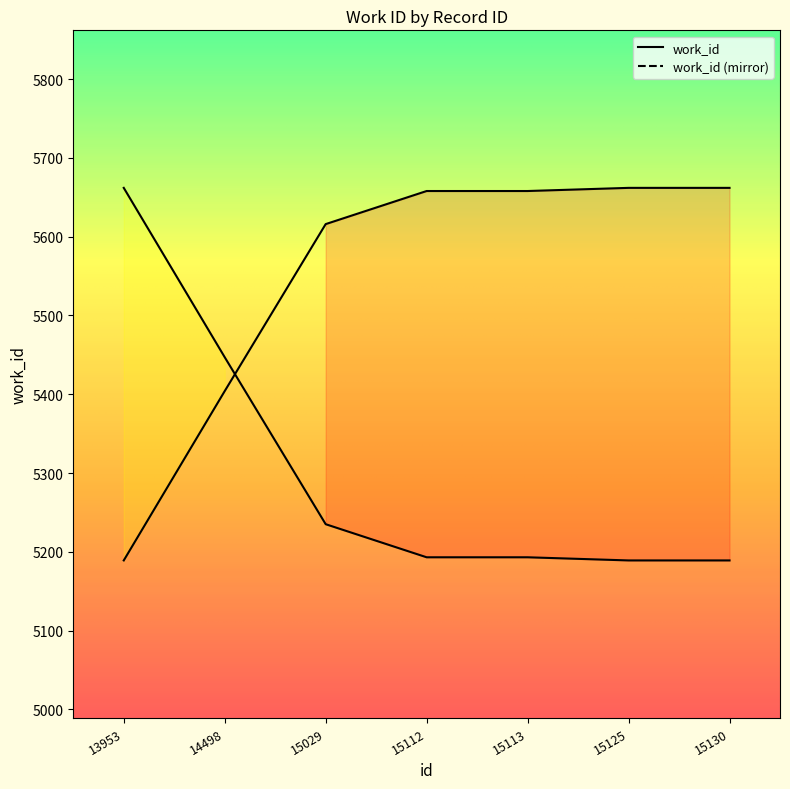

List the labels in order of value, smallest first.

13953, 14498, 15029, 15112, 15113, 15125, 15130